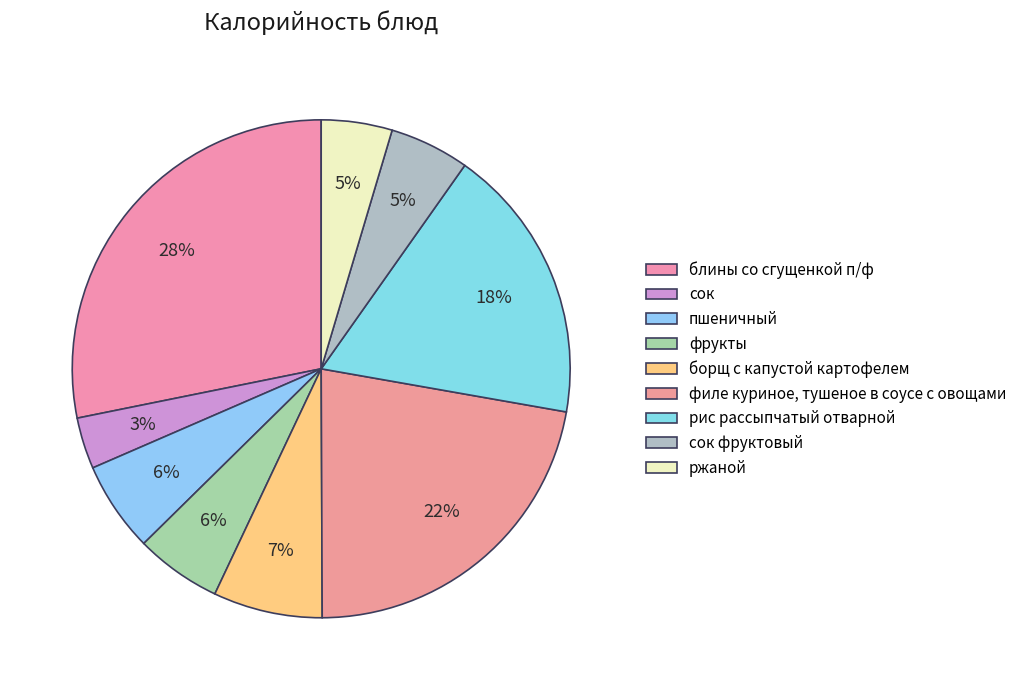

Which slice is the largest?

блины со сгущенкой п/ф